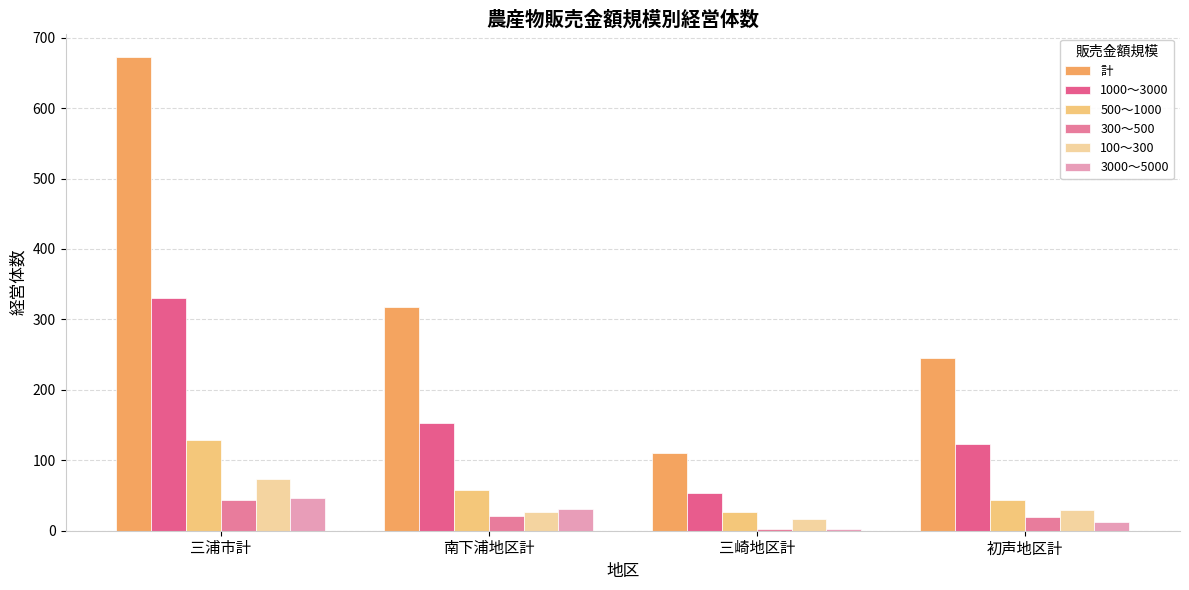

Is it true that 計 equals 330 at 初声地区計?

False